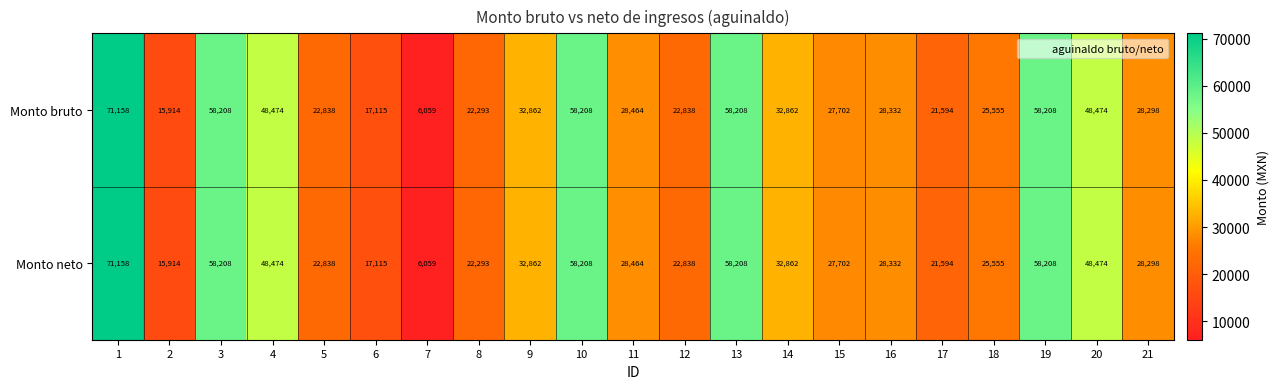

What is the difference between the maximum and second lowest values in the Monto neto series?

55244